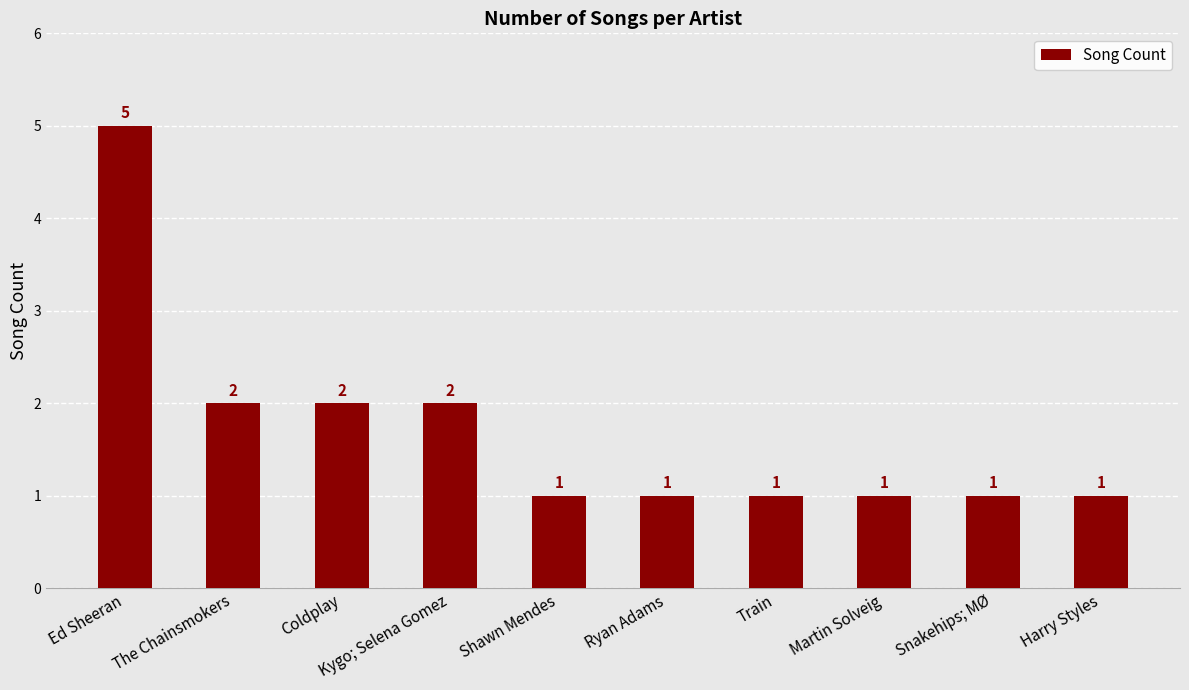

Is it true that the value at Harry Styles is 2?

False